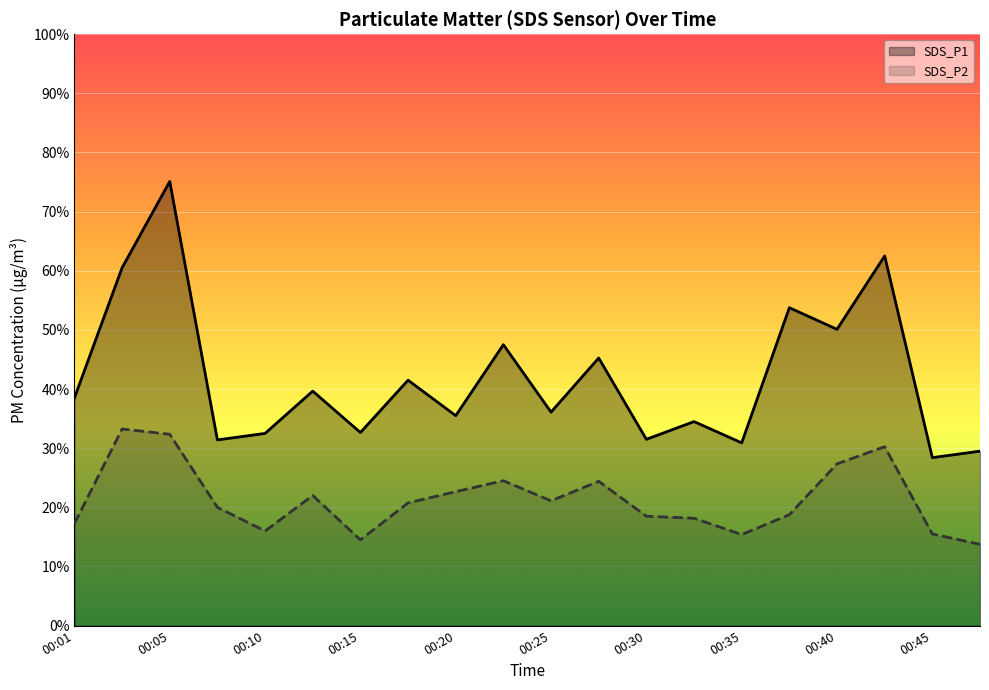

True or false: SDS_P2 and SDS_P1 cross at least once.

False